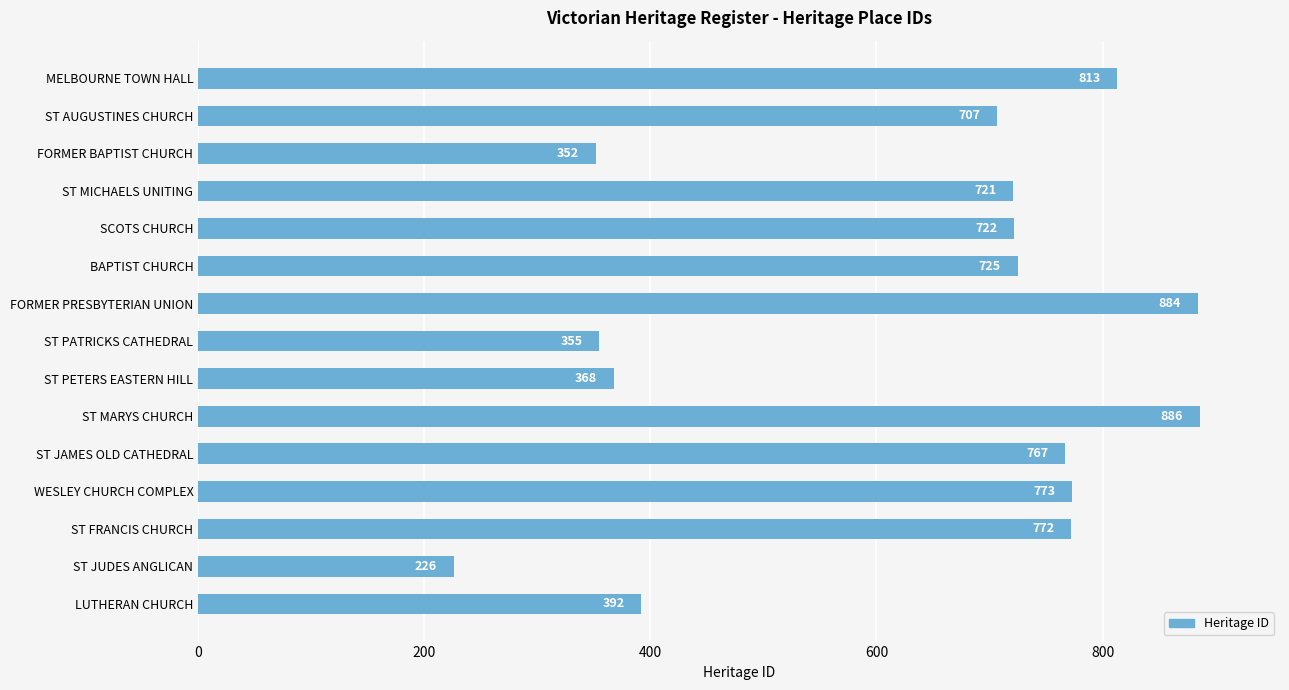

What is the difference between the values at ST JUDES ANGLICAN and FORMER PRESBYTERIAN UNION?

658